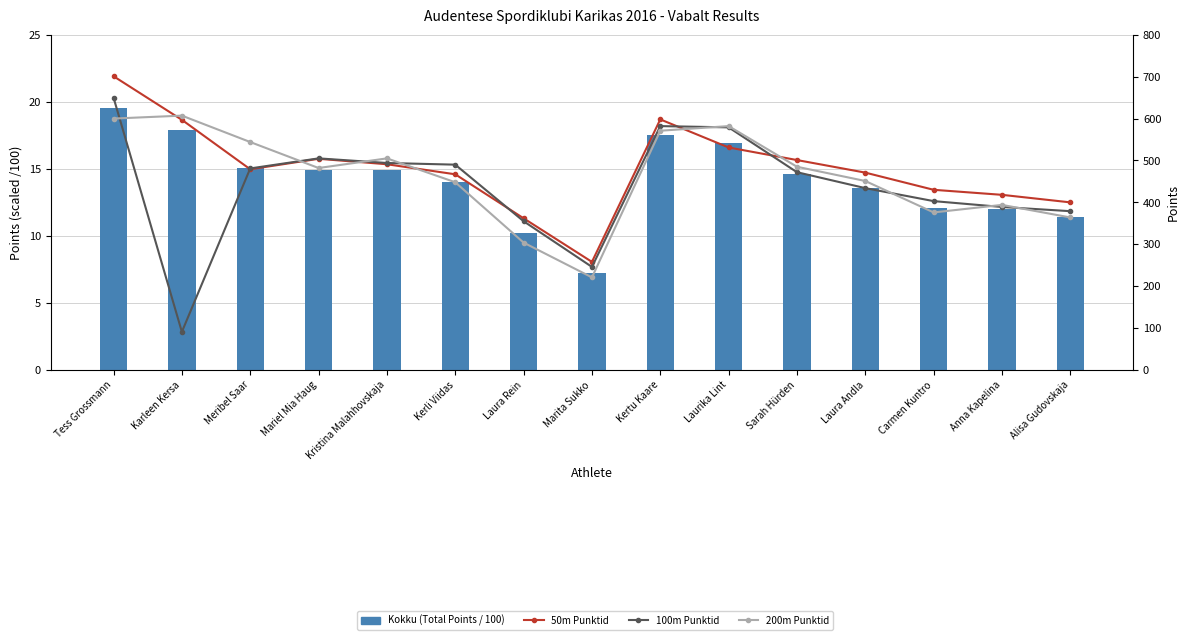

How many data points in 50m Punktid are less than 479?

7